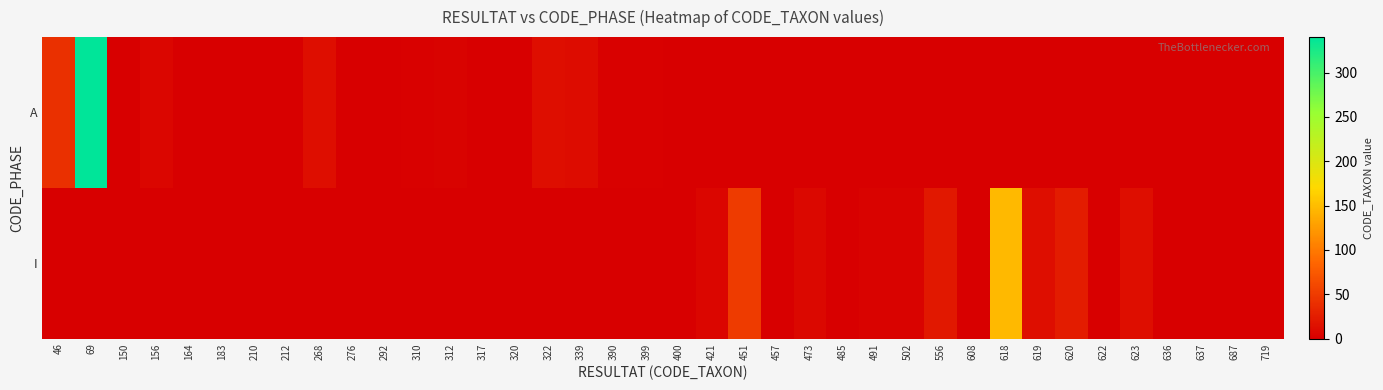

Which series has the largest total across all categories?

A